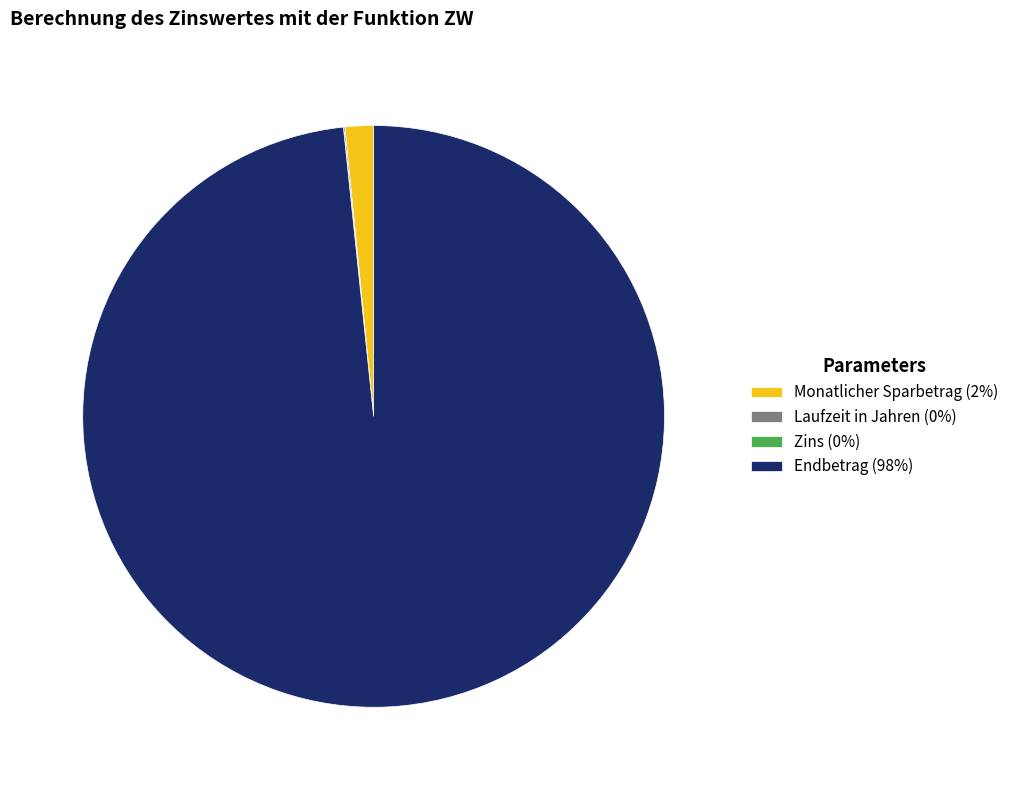

The Endbetrag slice represents 98% of the pie. True or false?

True